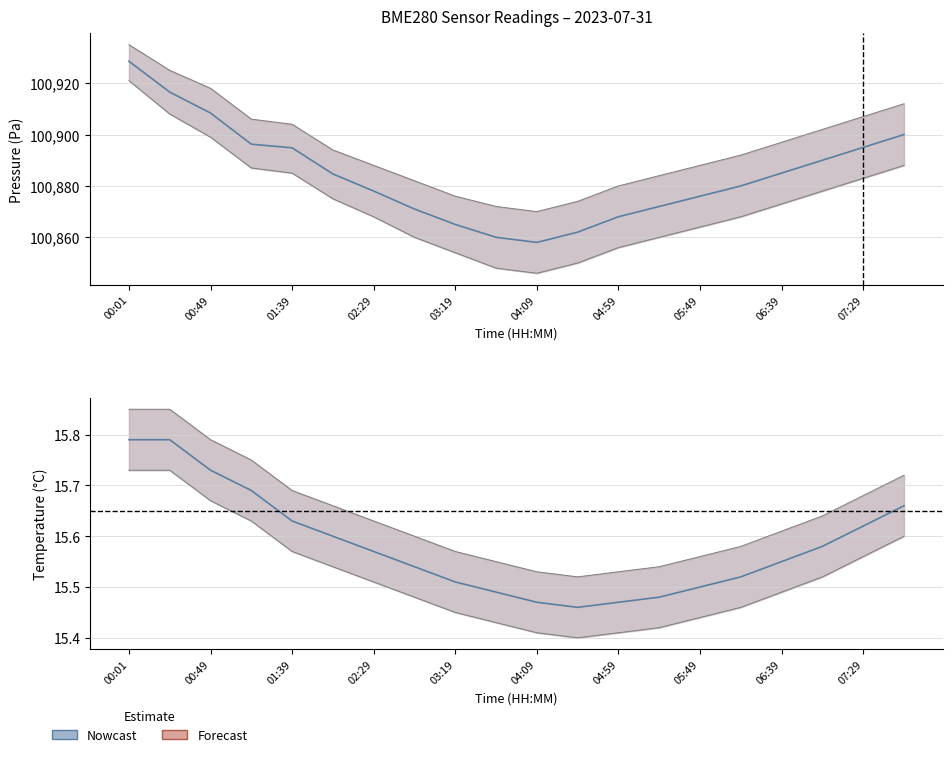

What is the maximum value for pressure?

100928.5